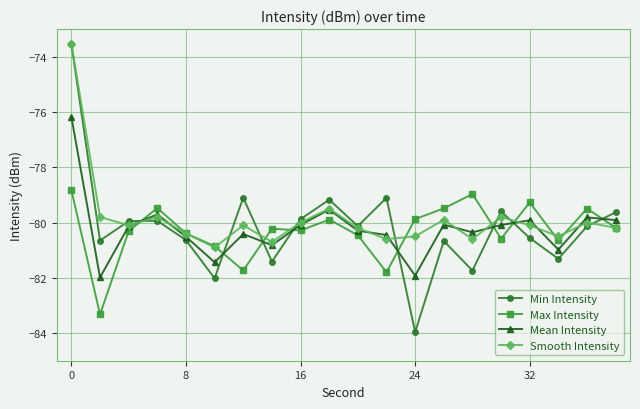

Which series ends up on top after the final intersection of Max Intensity and Min Intensity?

Min Intensity